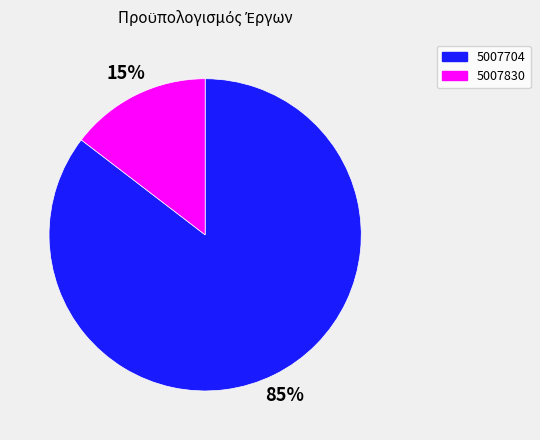

Is it true that 5007830 is 22% of the pie?

False